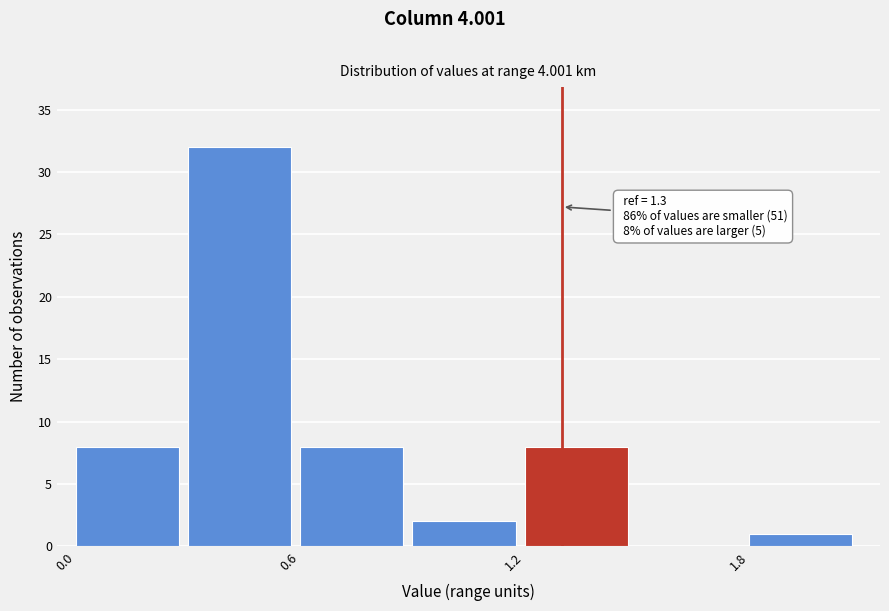

Read against the x-axis, roughly where is the centre of the tallest bar?

0.4